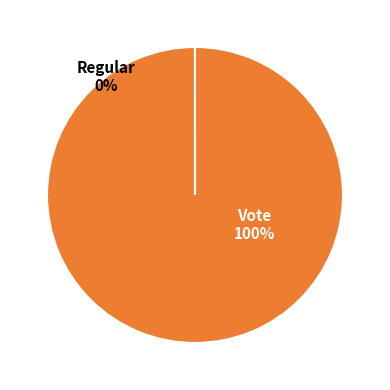

Which slice is the smallest?

Regular